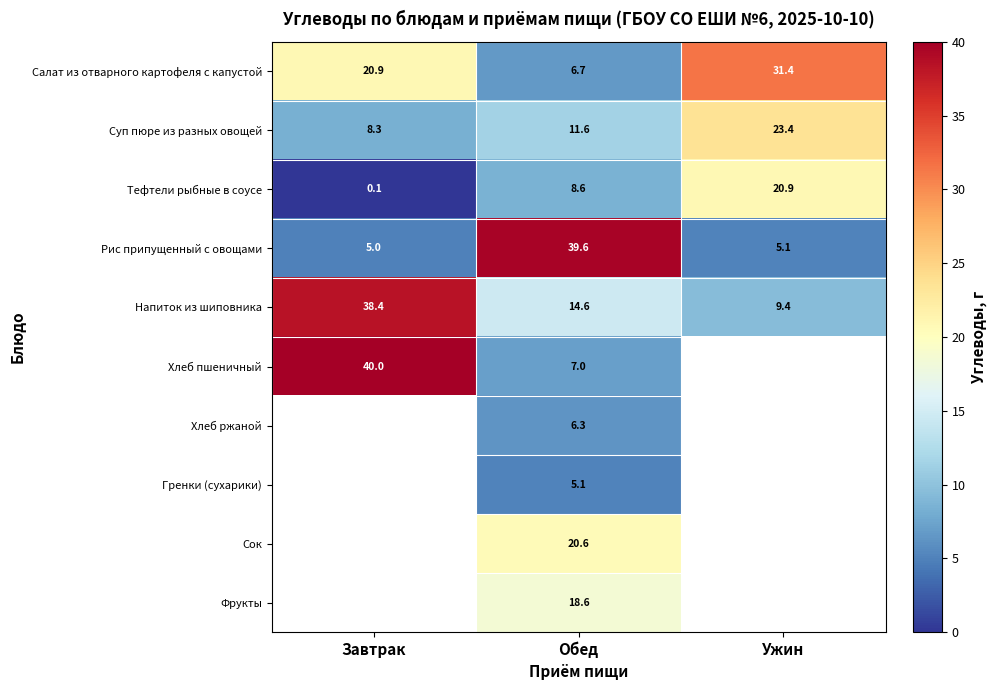

At how many categories does at least one series exceed 0?

3